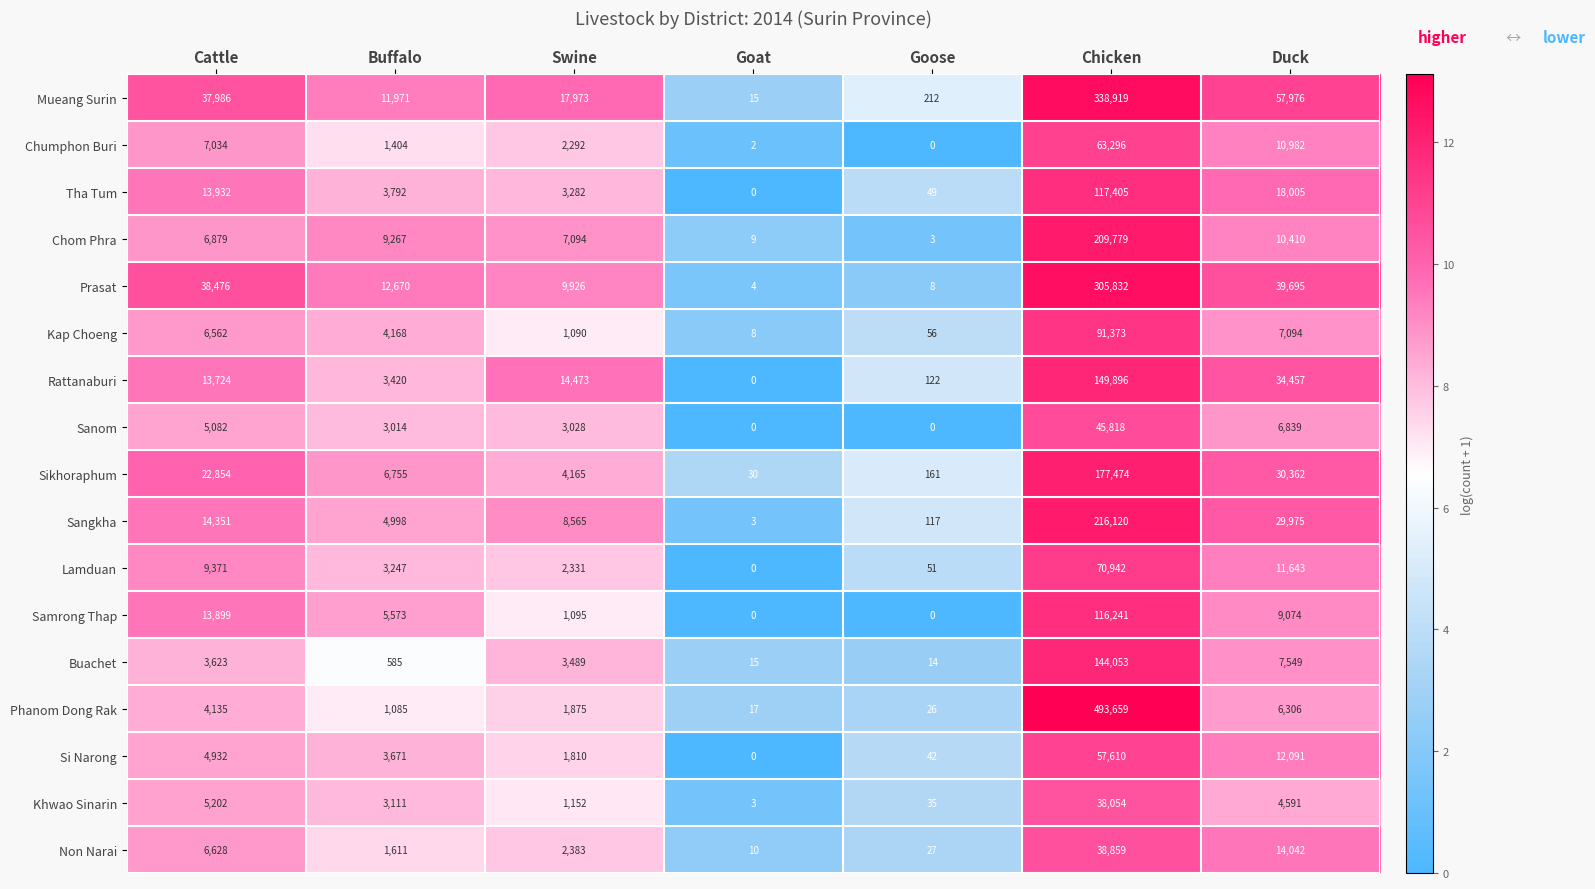

At which category is the sum across all series the highest?

Chicken